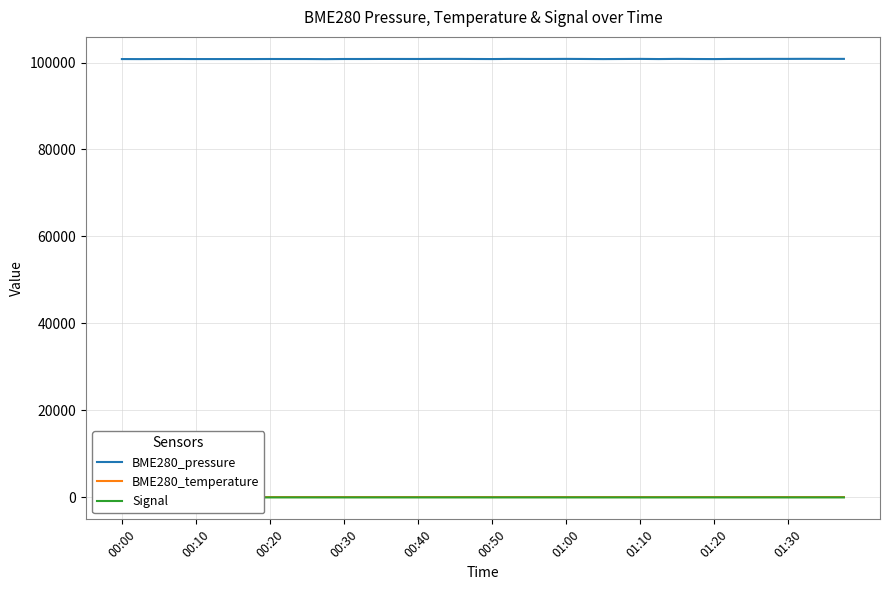

How many Signal values are between -69 and -67?

33